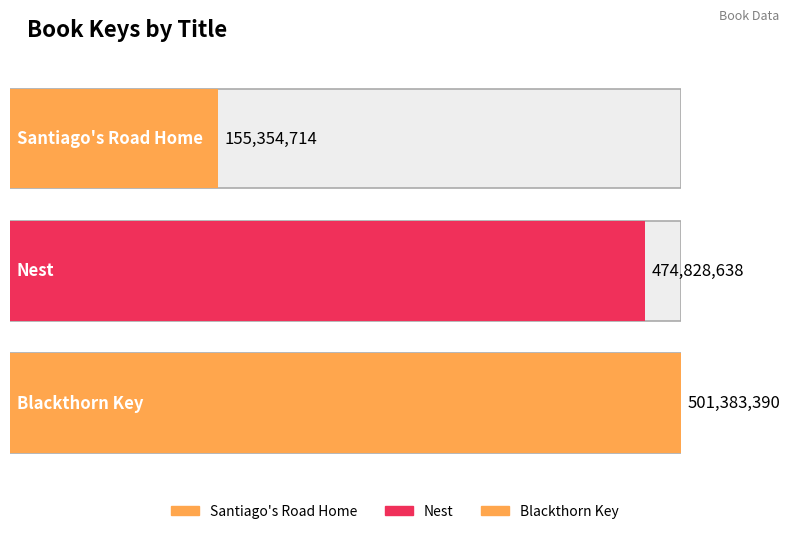

Which has a higher value, Blackthorn Key or Nest?

Blackthorn Key